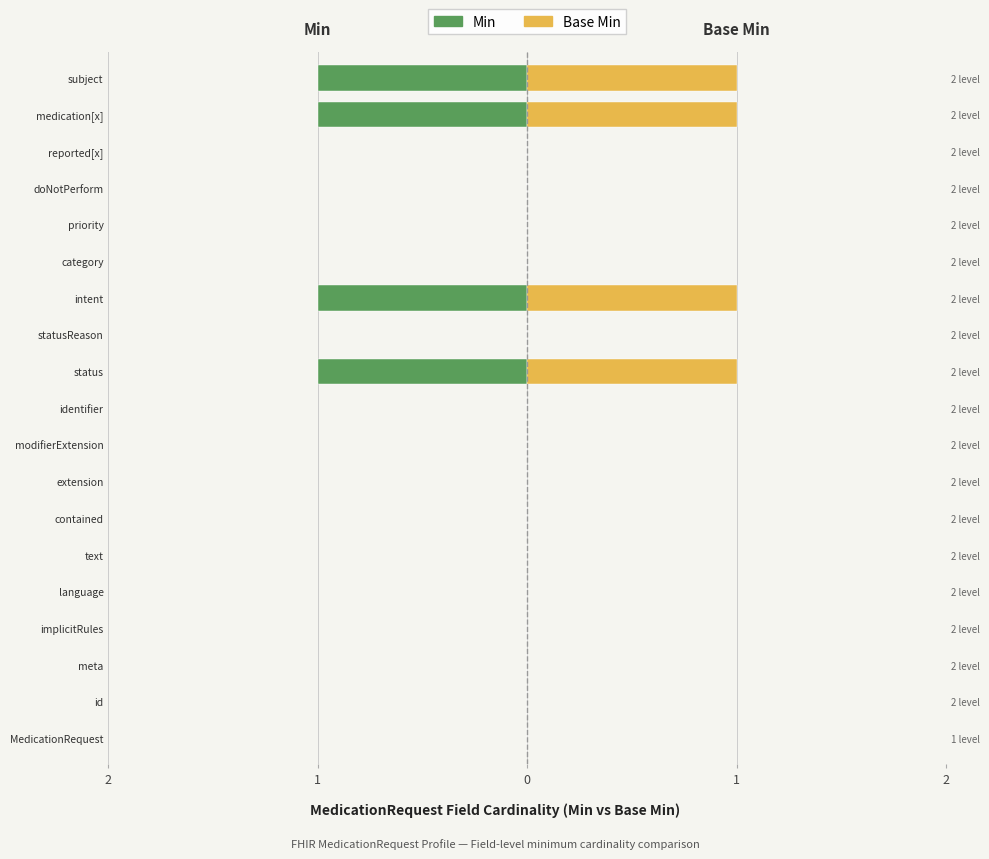

How many data points in Base Min are above 0?

4